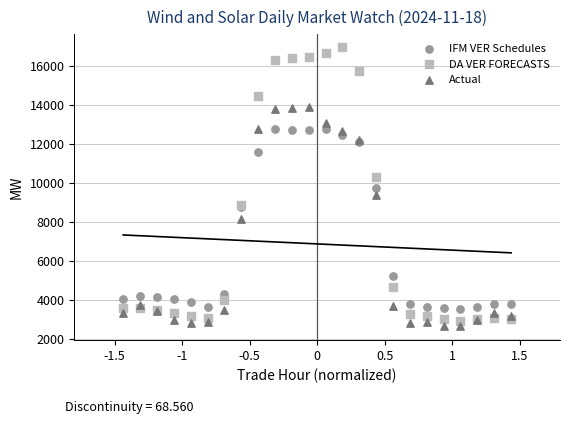

Which series contains the highest Y value?

DA VER FORECASTS